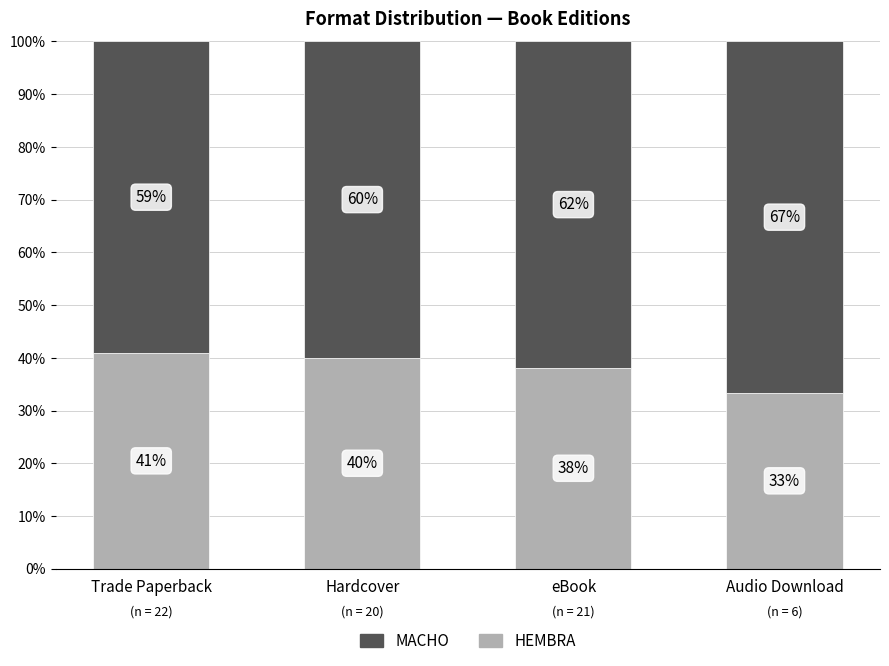

What is the total value across all series at Trade Paperback?

100.0